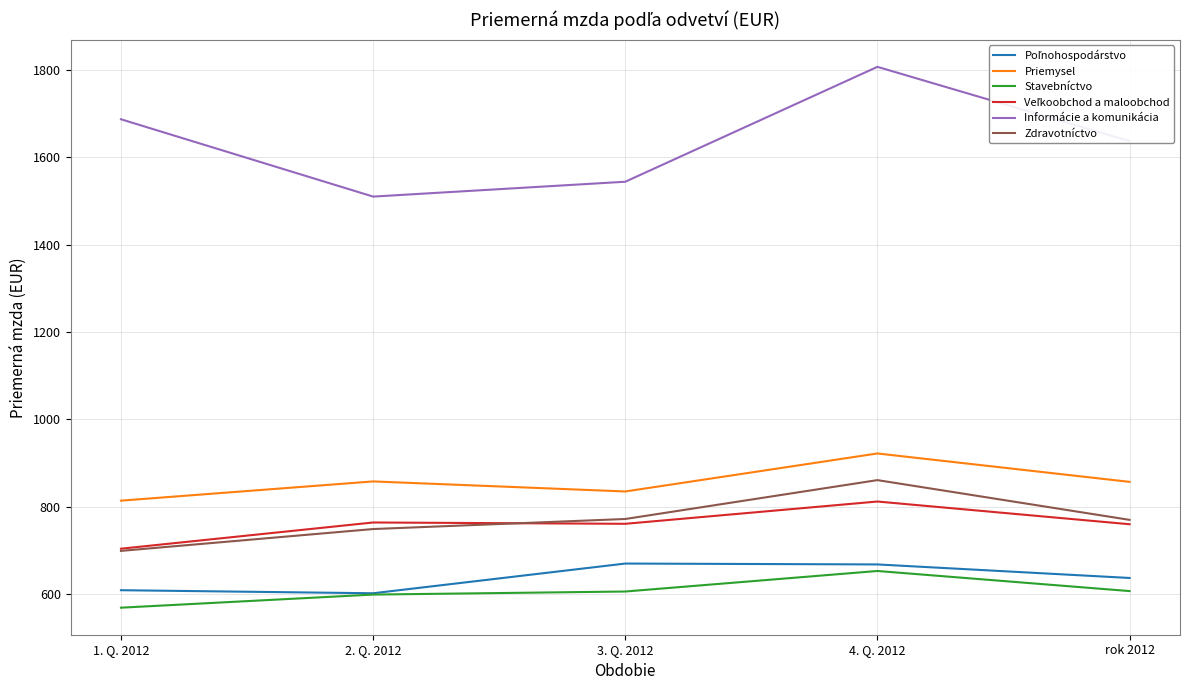

What is the difference between the second highest and second lowest values in the Stavebníctvo series?

8